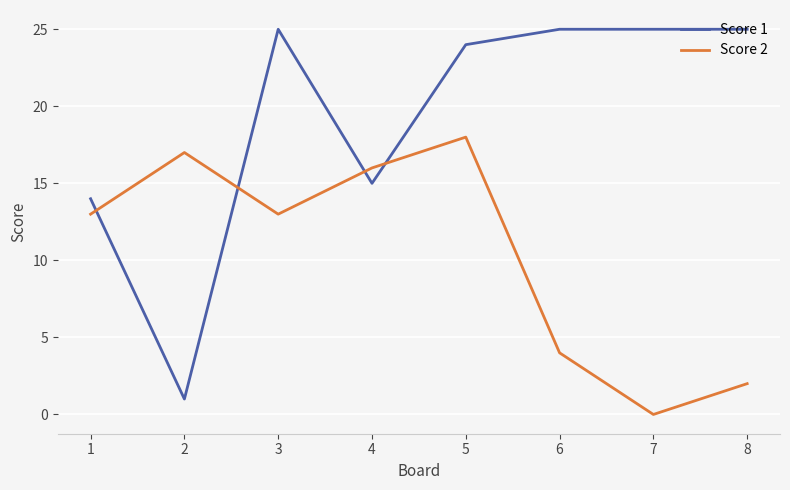

Where is the first local maximum for Score 1?

3